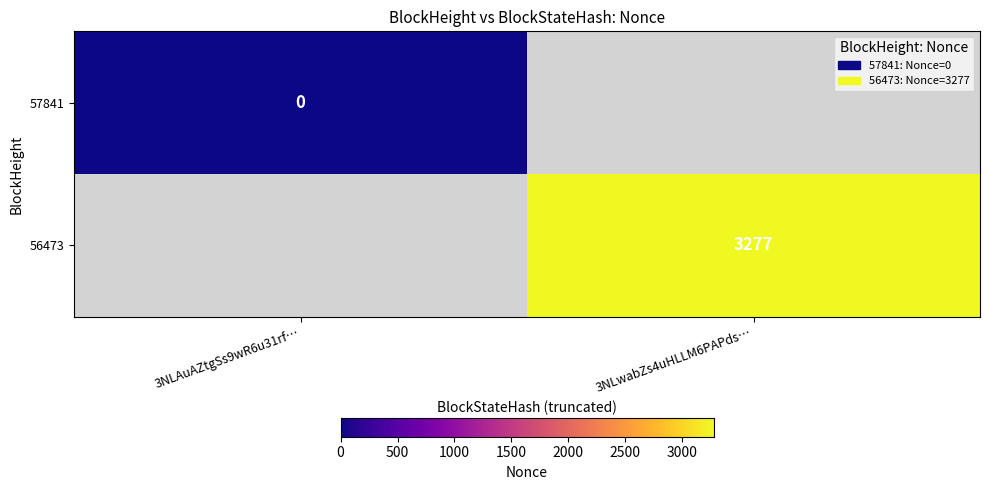

The 56473 series shows 1325 at 3NLwabZs4uHLLM6PAPds…. True or false?

False